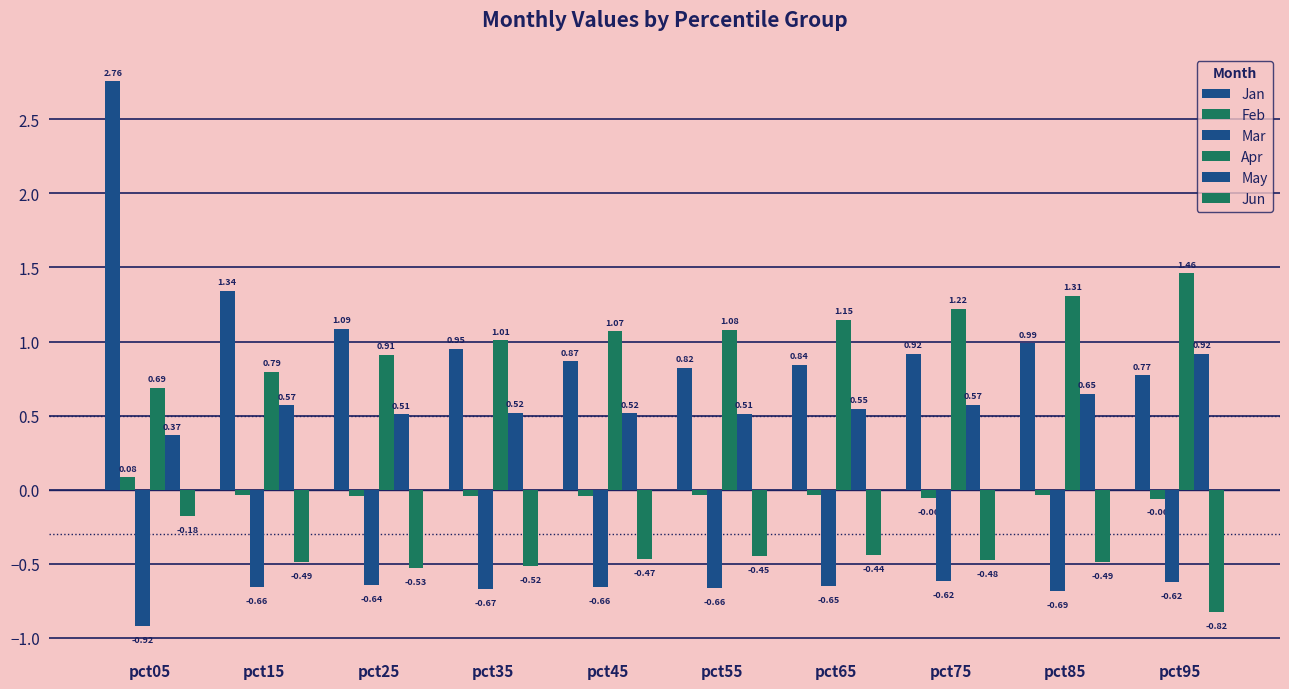

What is the difference between the Apr values at pct05 and pct75?

0.5